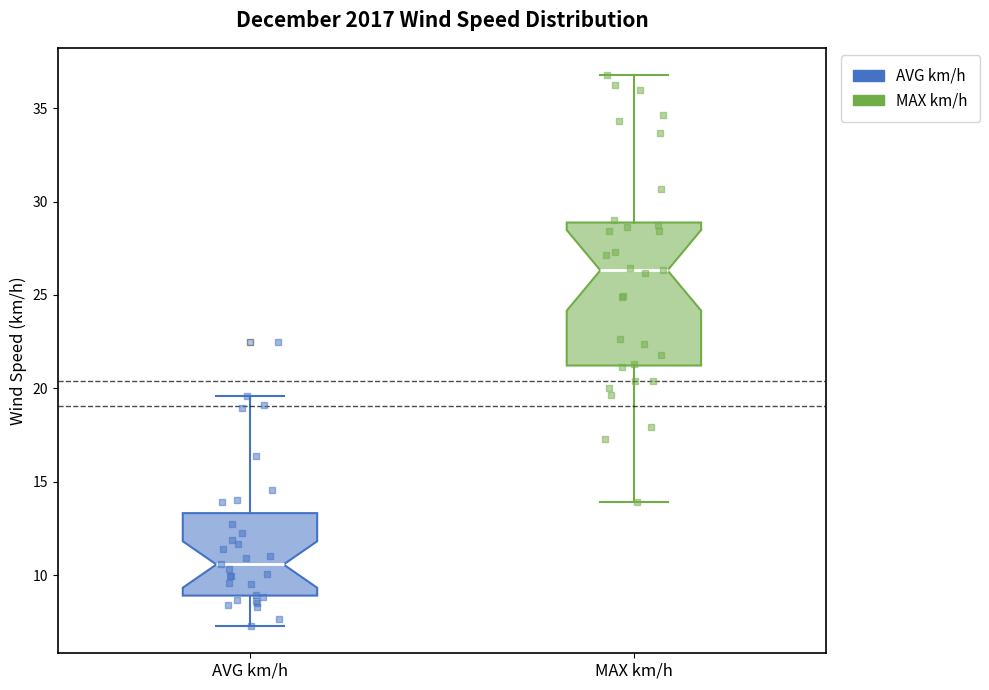

Reading left to right, read every box against the y-axis: the position of its median line, the range the box covers, and the ends of its whiskers. The values are not printed on the chart, so give them approximately, as read against the axis.

AVG km/h: median 10.5, box 9.0 to 13.5, whiskers 7.5 to 19.5
MAX km/h: median 26.5, box 21.0 to 29.0, whiskers 14.0 to 37.0